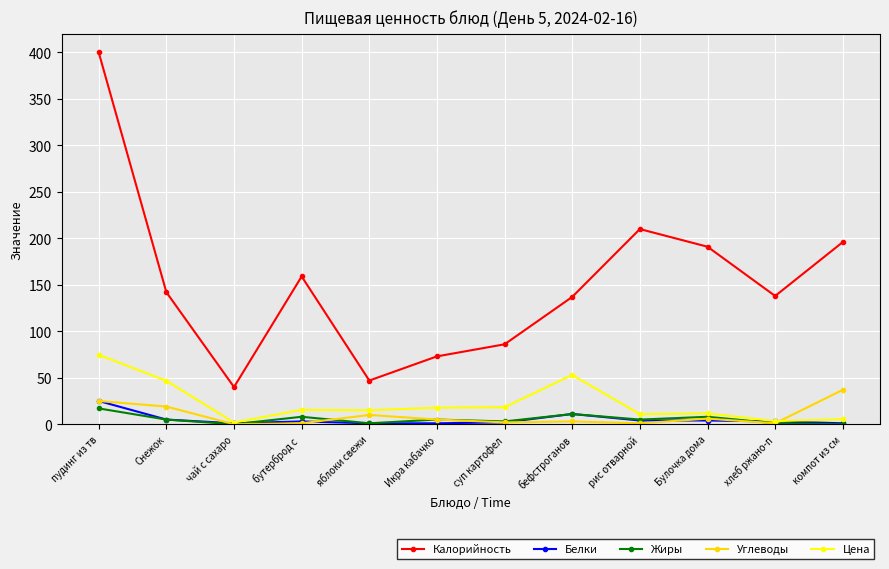

How many distinct data groups are displayed?

5